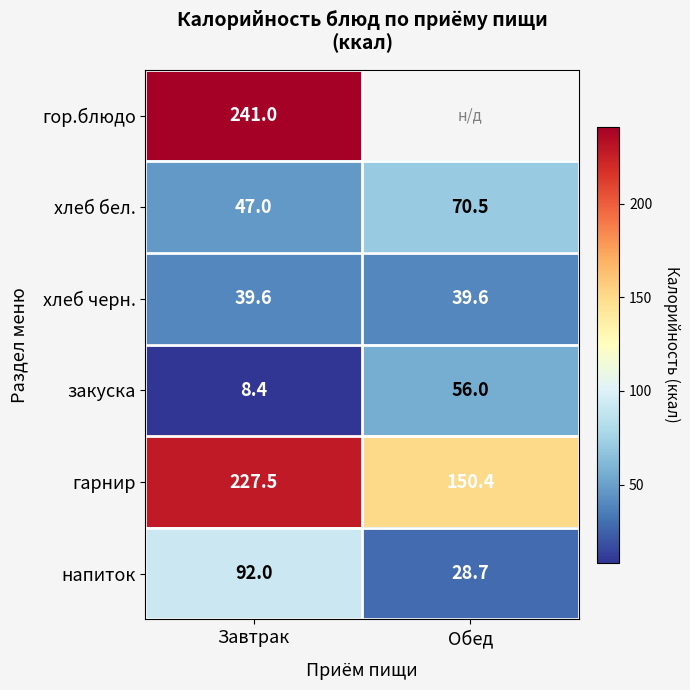

Is the value of хлеб бел. at Обед greater than the value of гарнир at Обед?

No